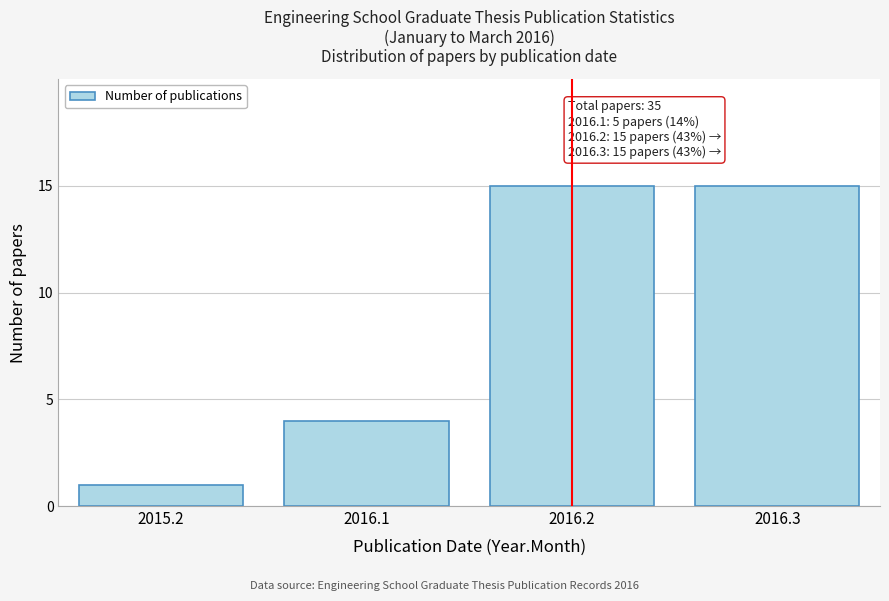

Reading right to left, extract all data points from this chart.

2016.3=15	2016.2=15	2016.1=4	2015.2=1